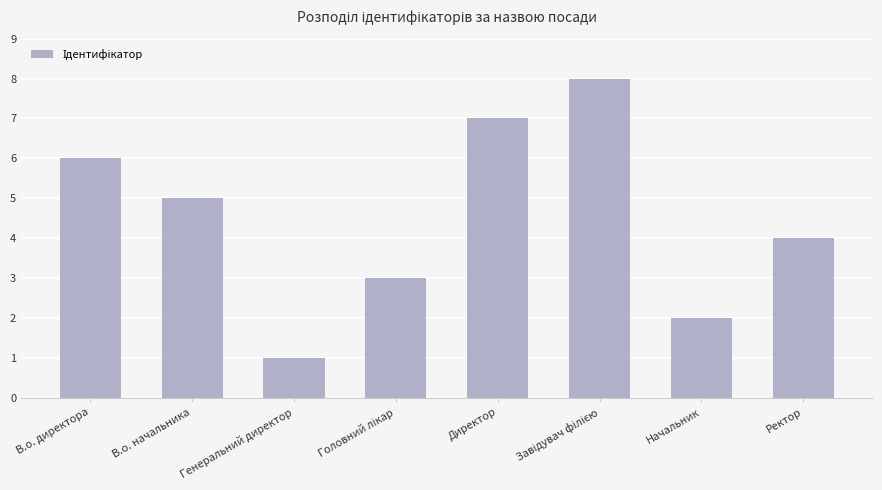

What is the ratio of the value at Ректор to the value at Генеральний директор?

4.0